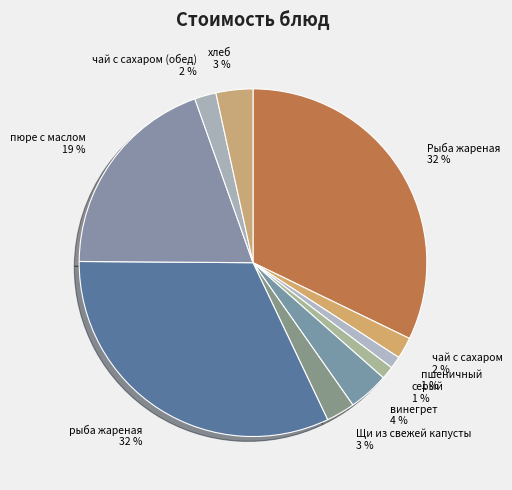

To the nearest percent, what is the average slice percentage?

10%